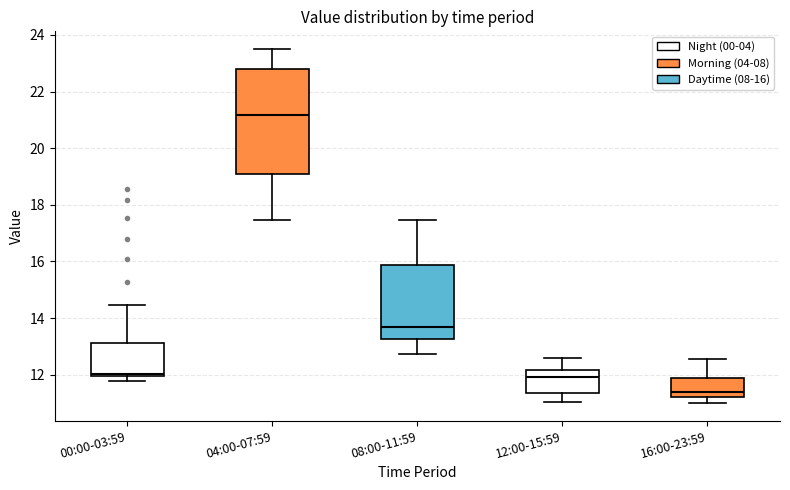

Which box's median line is the highest?

04:00-07:59